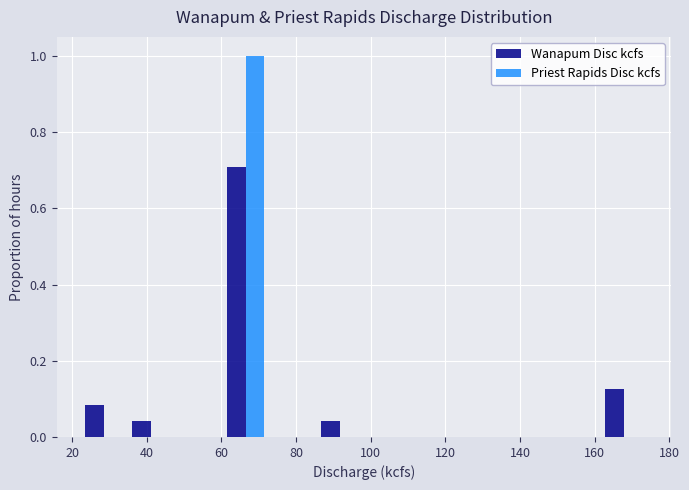

In the Priest Rapids Disc kcfs series, which range on the x-axis has the tallest bar?

60 to 72